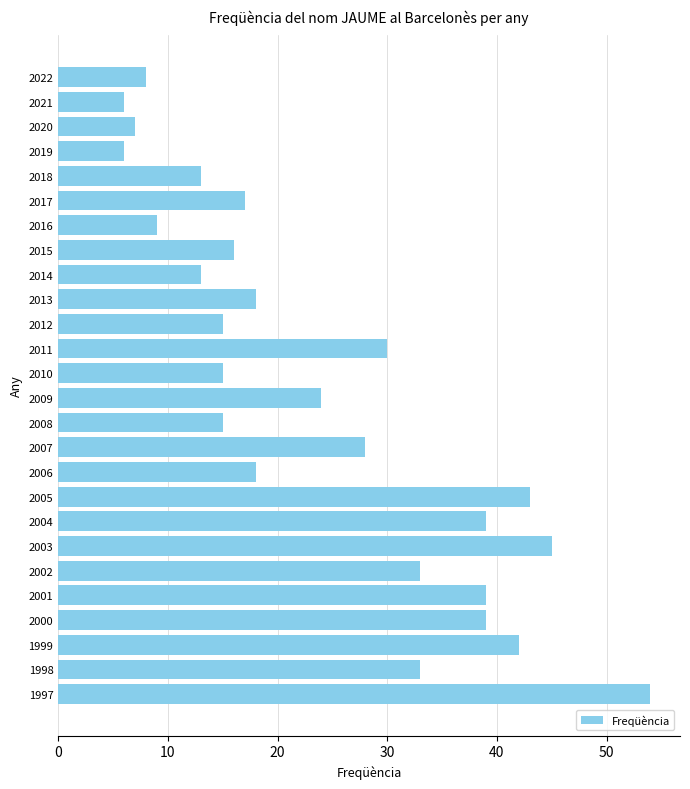

Between 1999 and 2012, which is larger?

1999